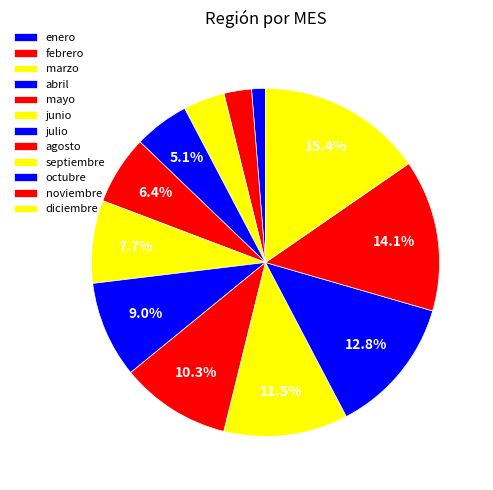

To the nearest percent, what is the combined percentage of agosto and septiembre?

22%